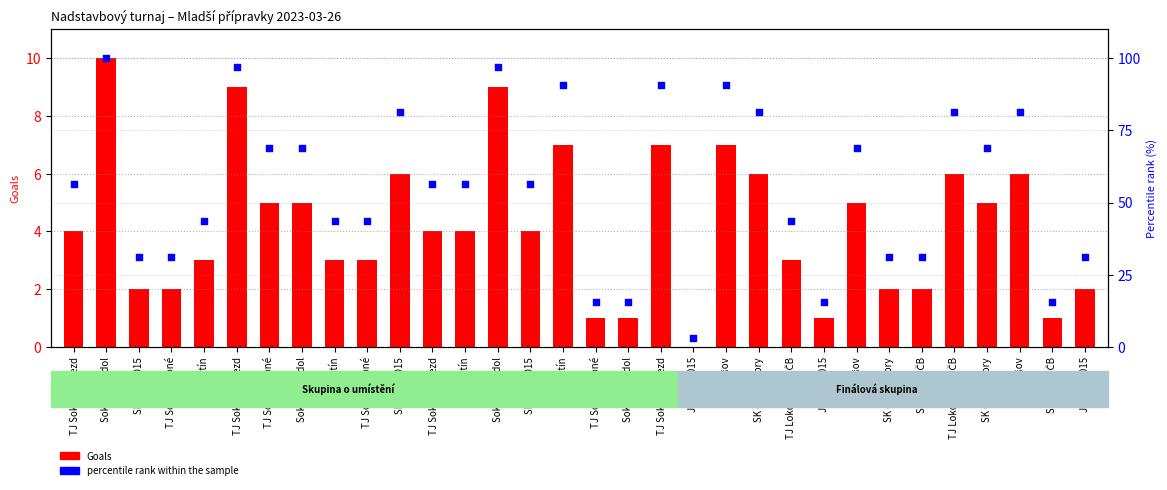

Which series has the largest total across all categories?

percentile rank within the sample